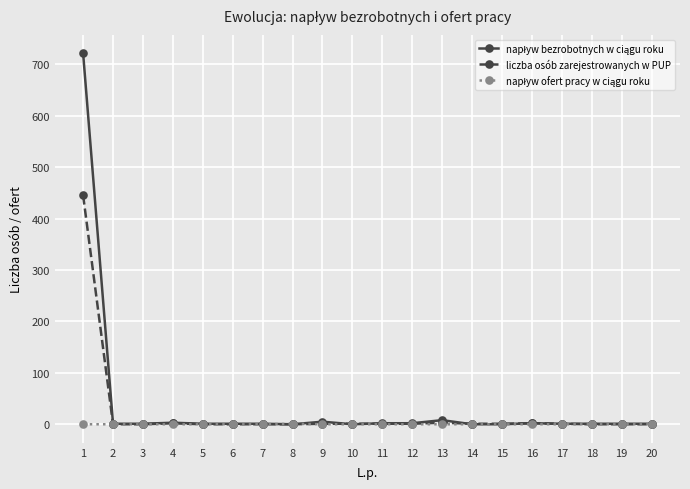

What is the greatest value displayed?

721